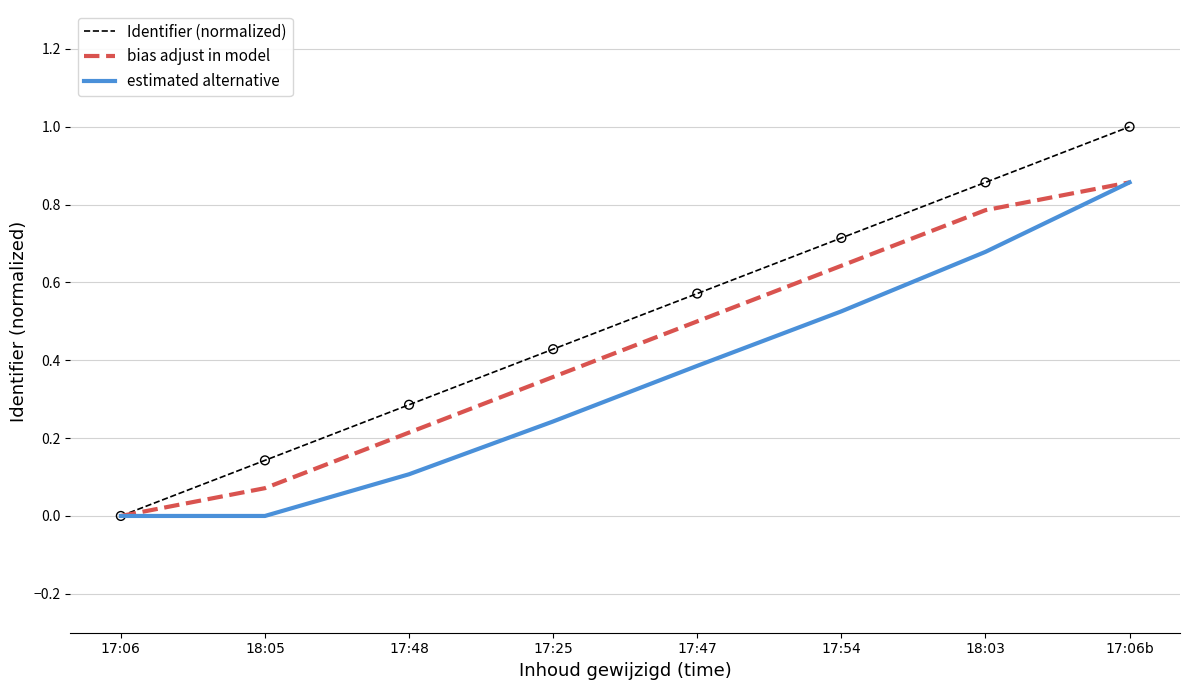

What is the total value across all series at 17:47?

1.5